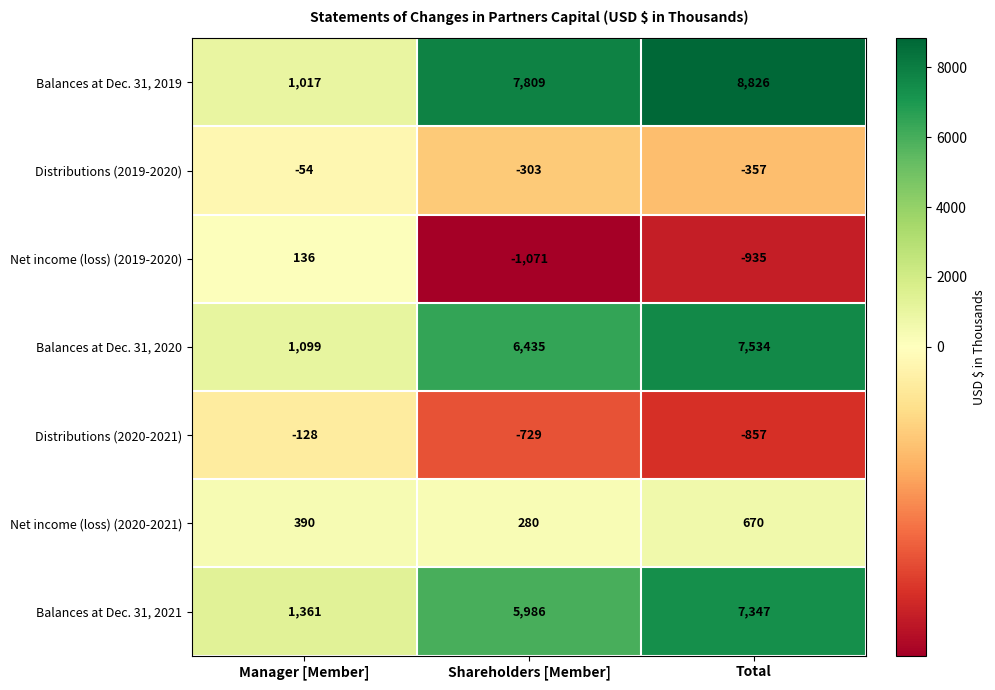

Is it true that Net income (loss) (2020-2021) equals 390 at Manager [Member]?

True